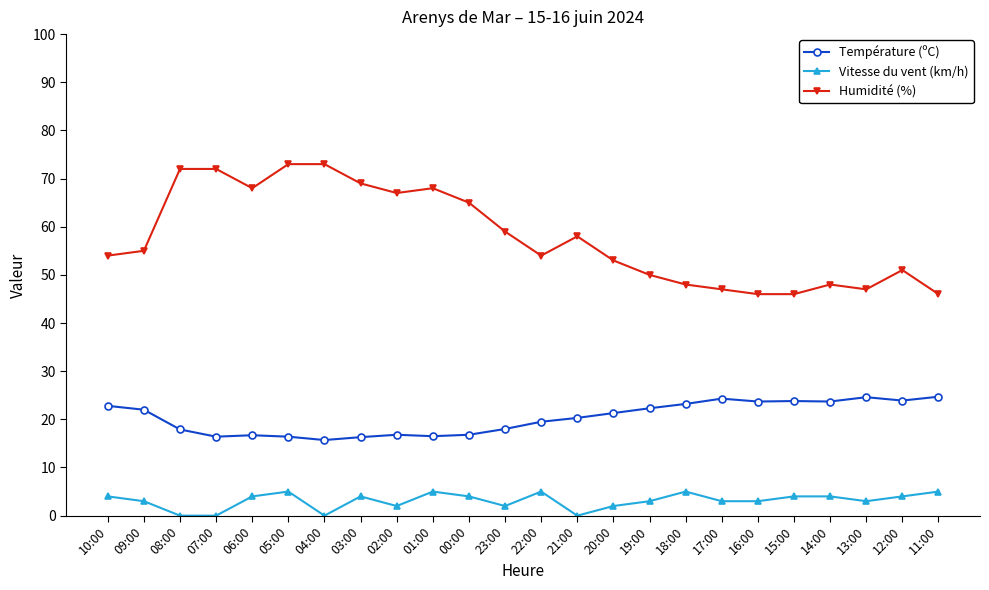

What is the label of the 2nd point from the left?

09:00